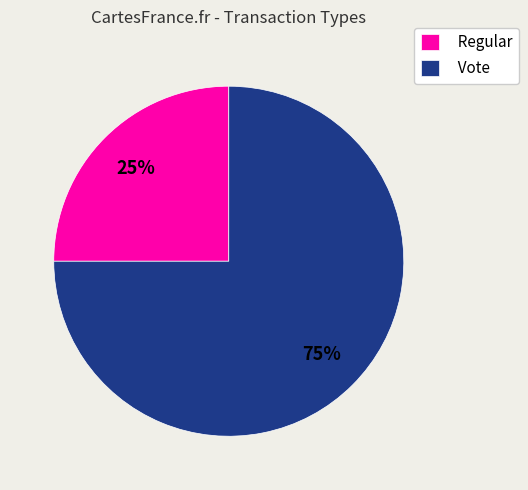

To the nearest percent, what portion does Vote represent?

75%